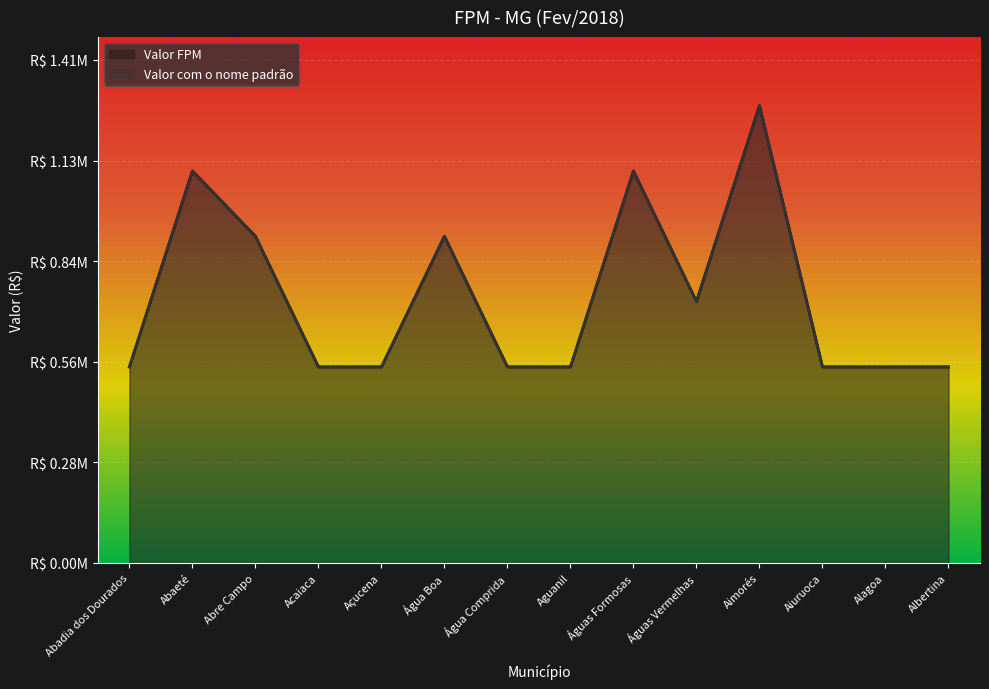

The value of Valor FPM at Acaiaca is 548220.8. True or false?

True